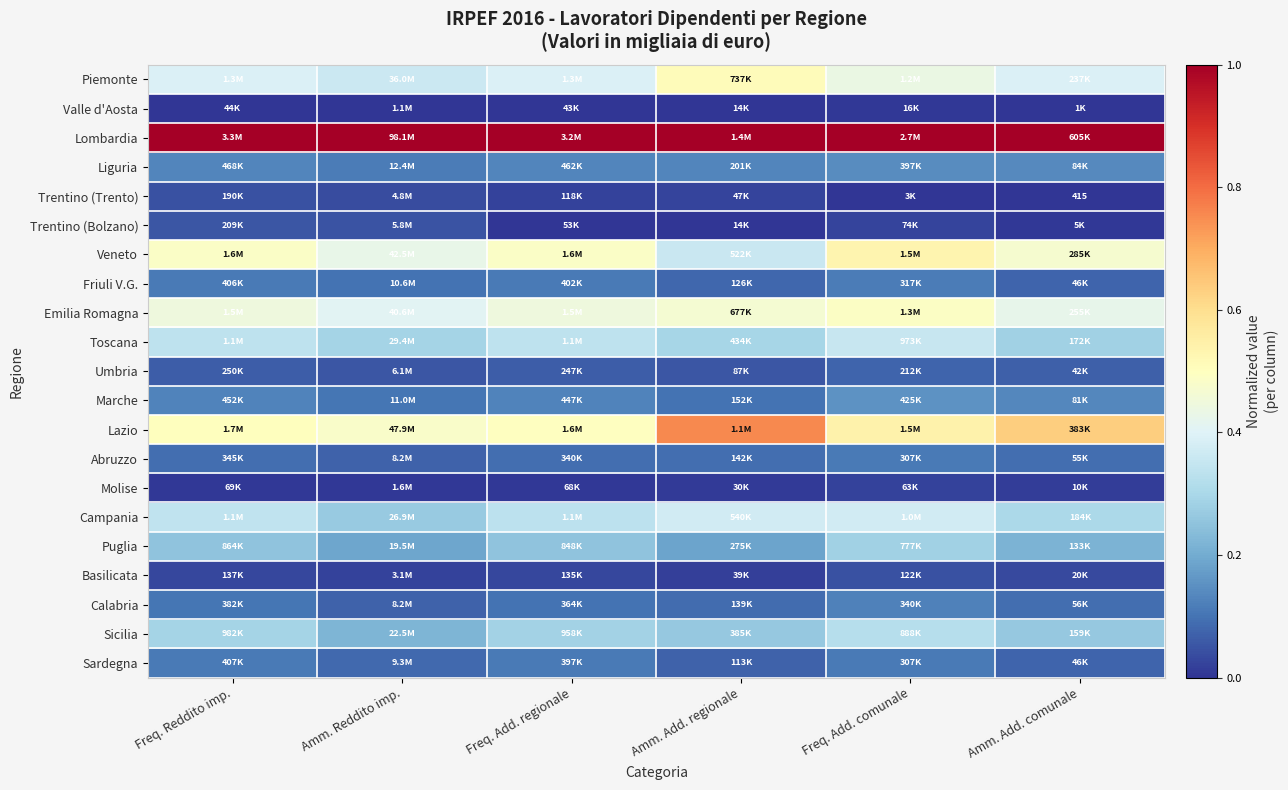

True or false: Emilia Romagna has a value of 0.5 at Freq. Add. comunale.

True